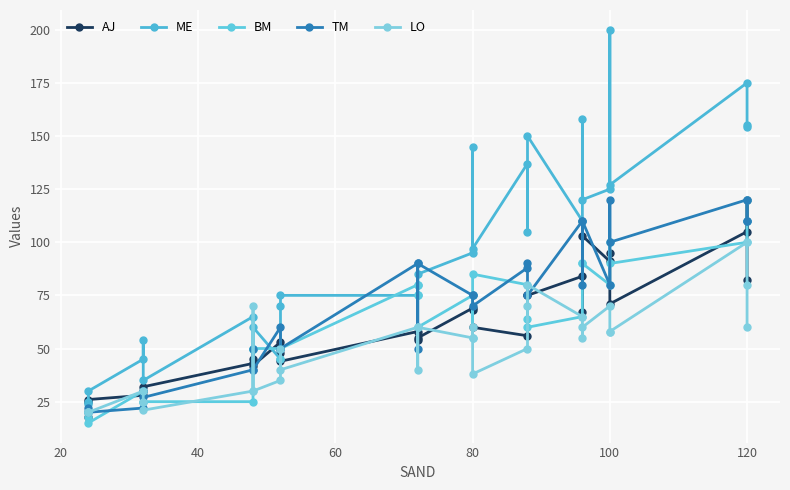

How many distinct data groups are displayed?

5